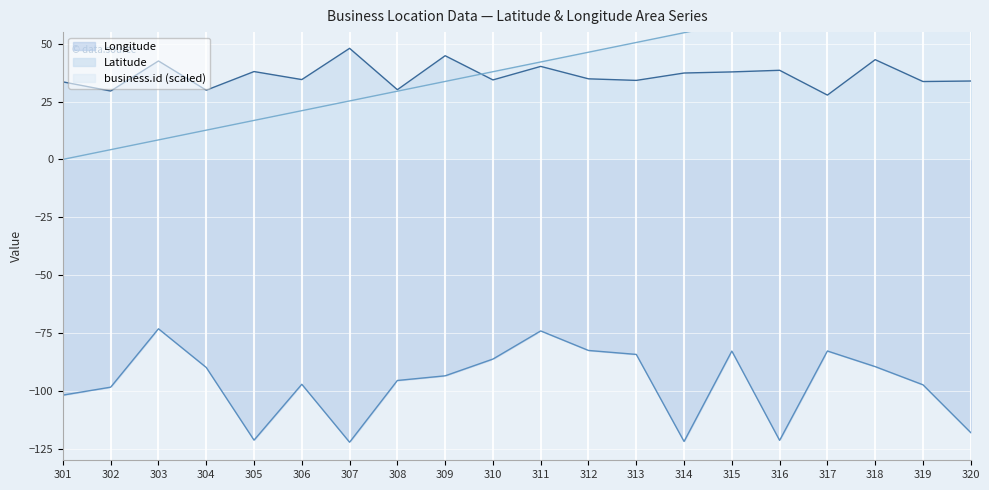

The value of business.id at 309 is 16.2. True or false?

False